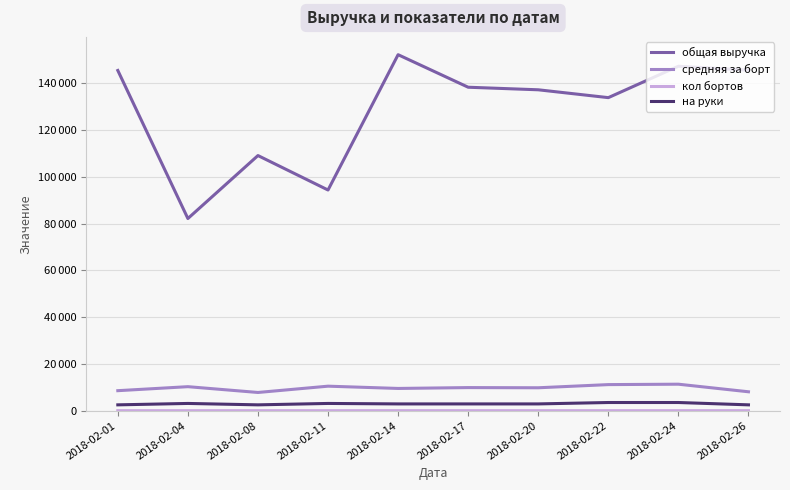

Read the на руки value at 2018-02-20.

2900.0